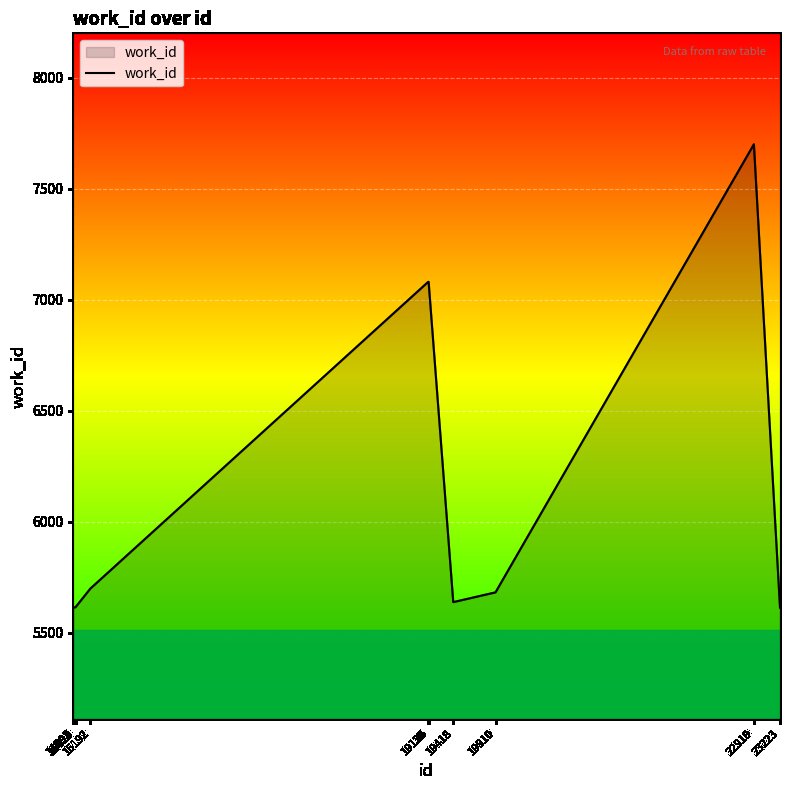

What is the minimum value shown in the chart?

5612